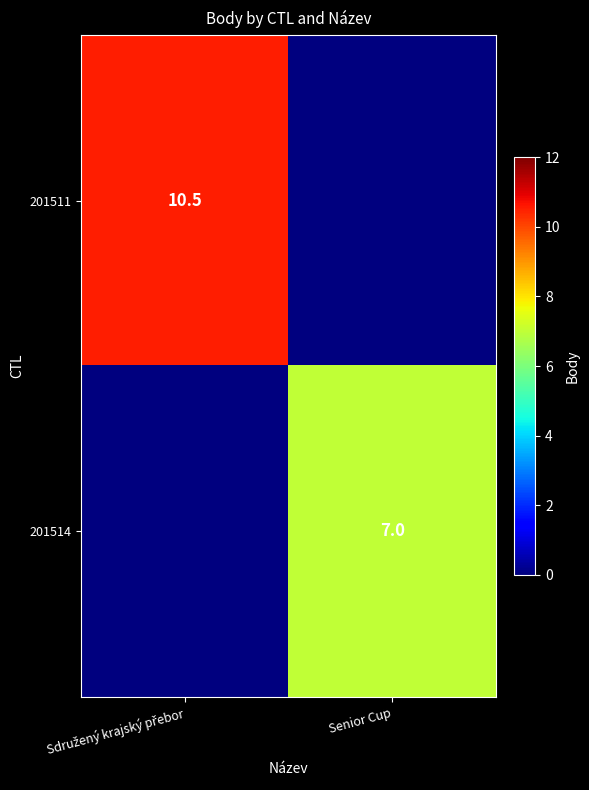

The 201514 series shows 3.8 at Senior Cup. True or false?

False